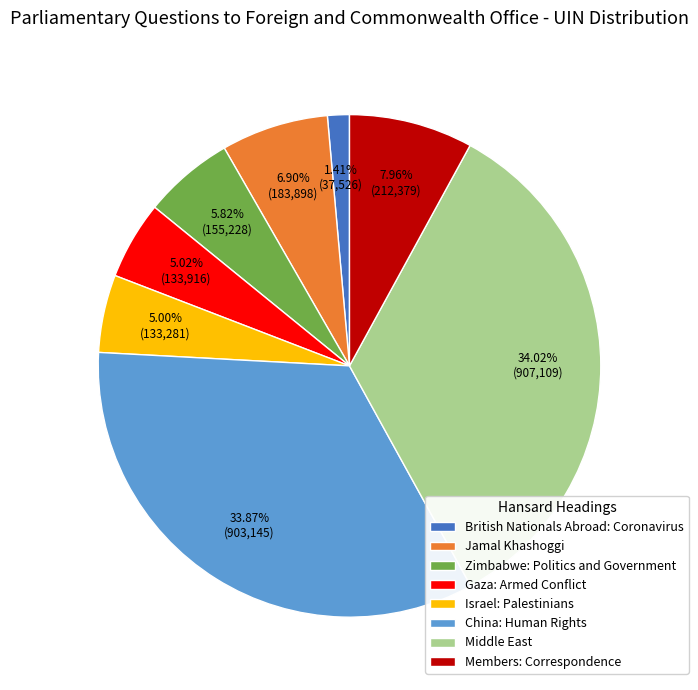

How many segments does this pie chart have?

8